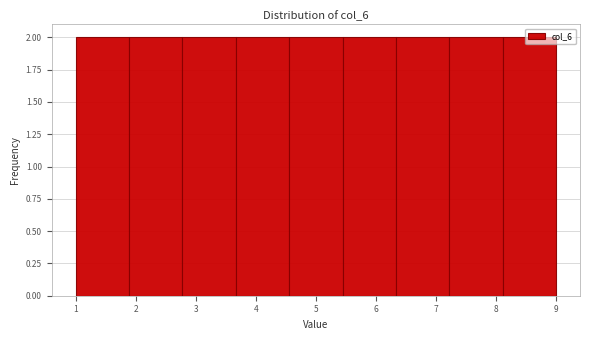

Reading left to right, list every bar in this chart as the range it spans on the x-axis followed by its height. Neither the bar edges nor the heights are printed on the chart, so give them approximately, as read against the axes.

1.0 to 1.9: 2
1.9 to 2.8: 2
2.8 to 3.7: 2
3.7 to 4.6: 2
4.6 to 5.4: 2
5.4 to 6.3: 2
6.3 to 7.2: 2
7.2 to 8.1: 2
8.1 to 9.0: 2